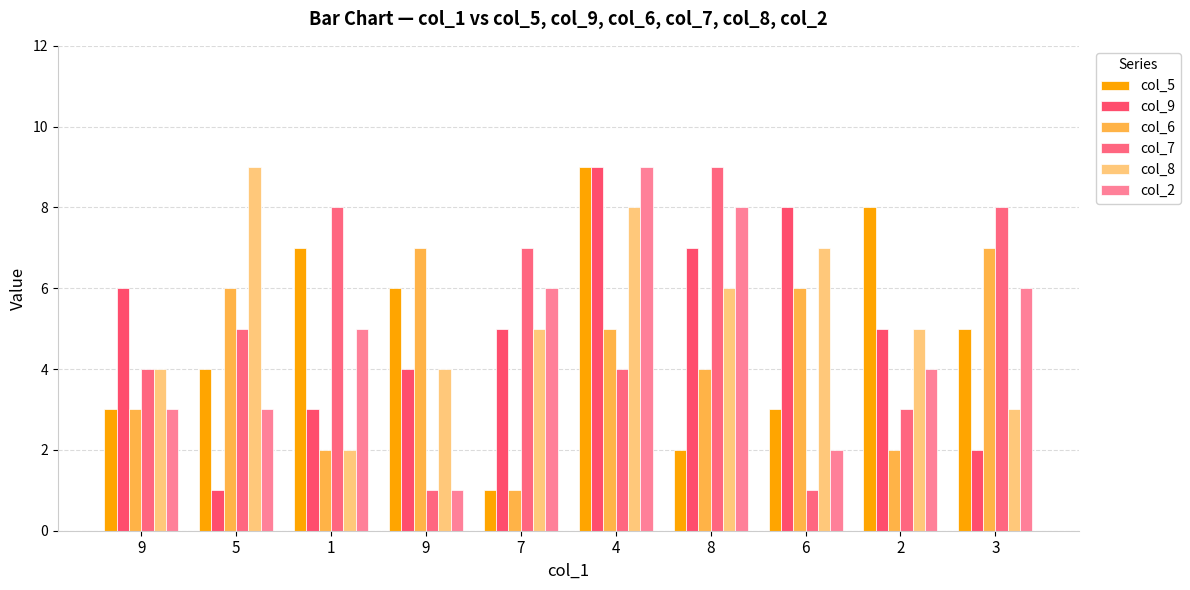

Does the chart contain stacked bars?

No